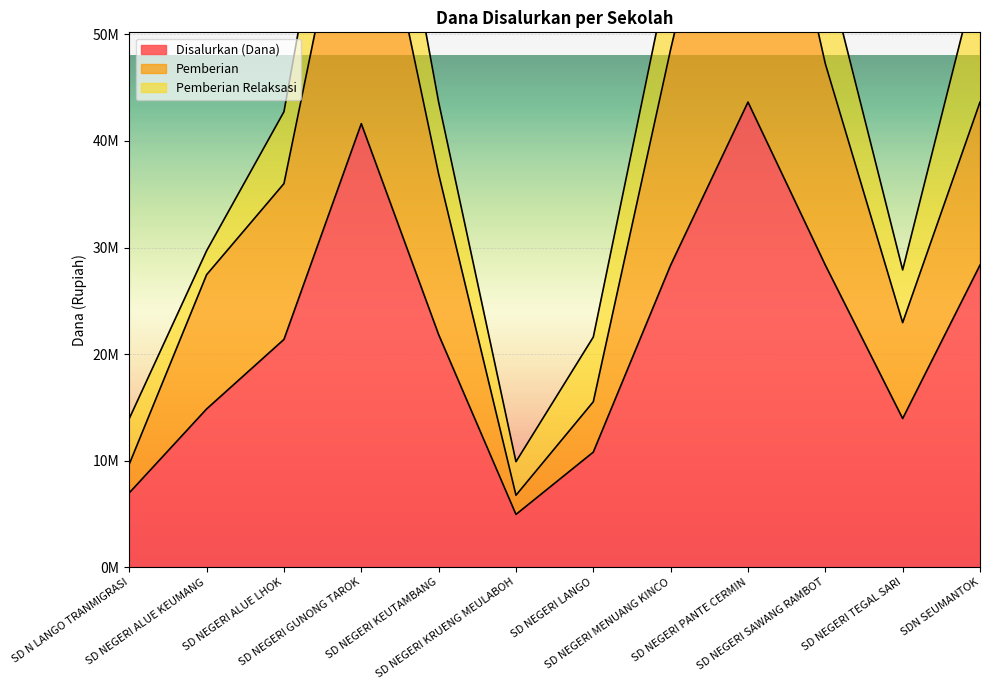

True or false: Pemberian and Disalurkan (Dana) intersect in this chart.

False